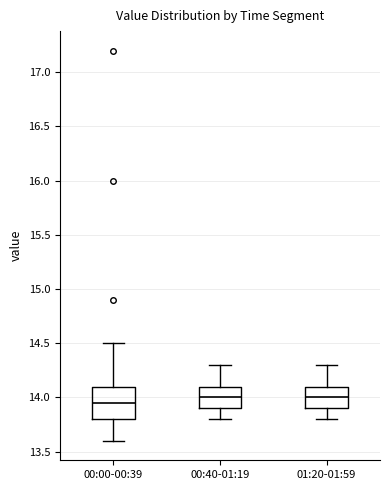

Where does the median line of the box for 00:40-01:19 sit on the y-axis? The values are not printed on the chart, so give them approximately, as read against the axis.

14.00